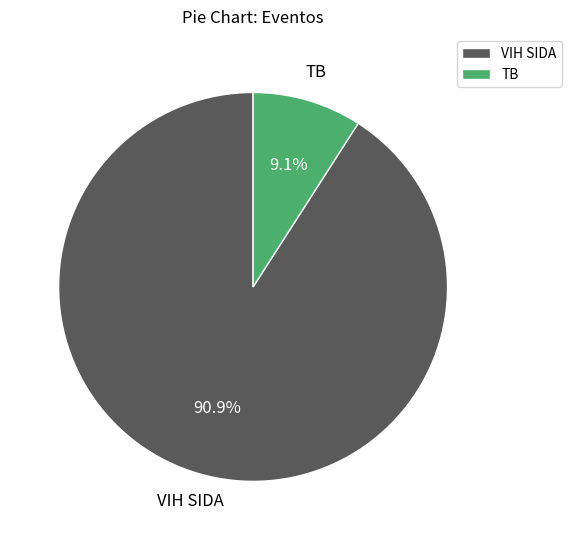

To the nearest percent, what percentage of the pie is VIH SIDA?

91%